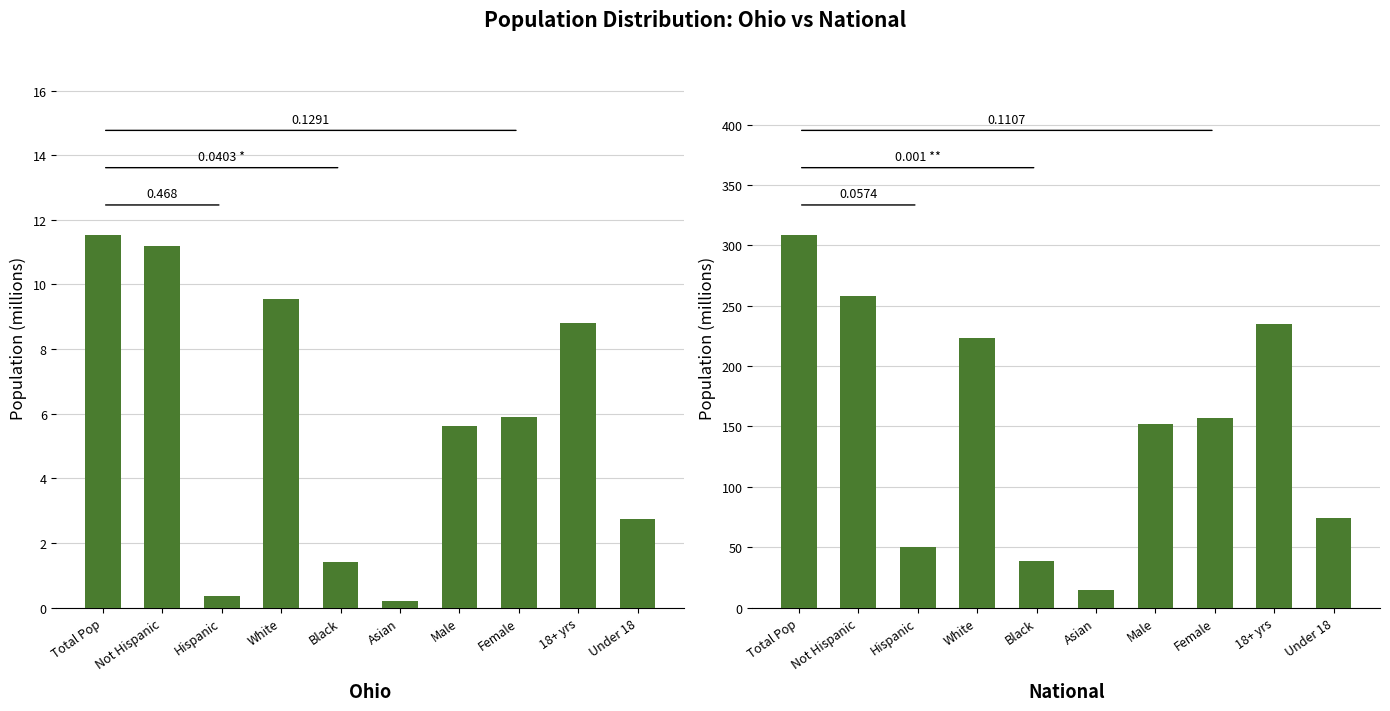

At which label does National first exceed 156?

Total Pop